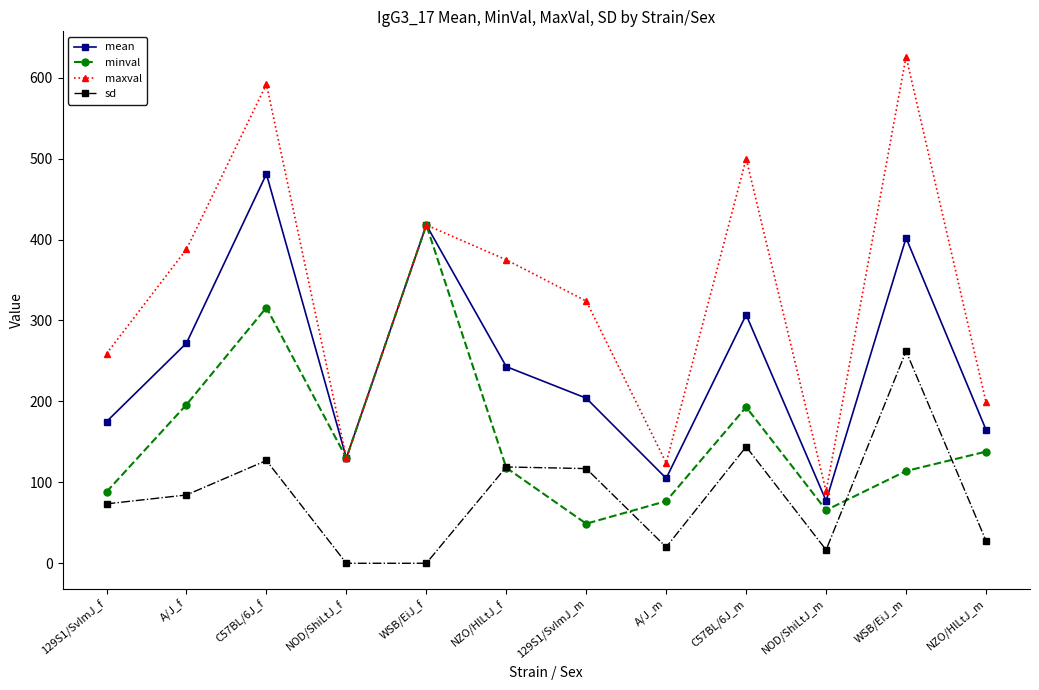

Read the mean value at C57BL/6J_f.

481.0